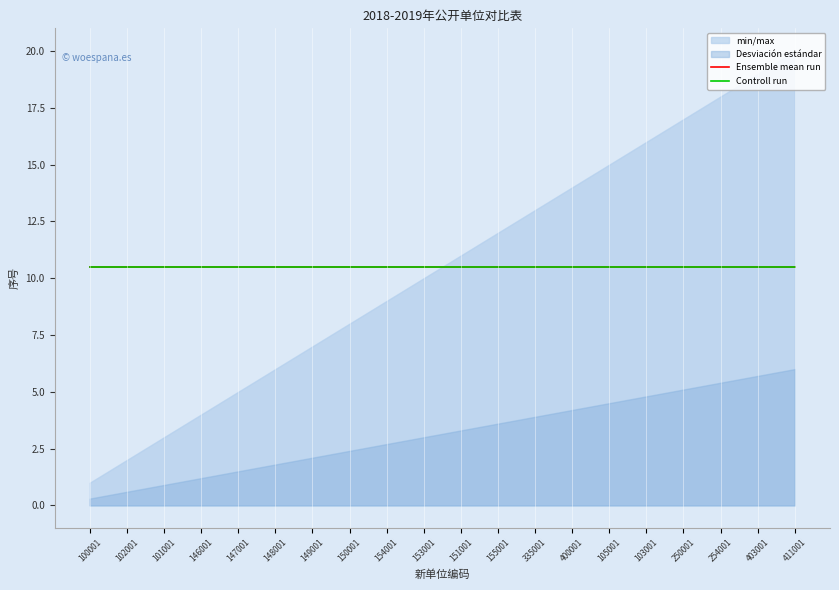

List the labels in order of 序号 value, largest first.

411001, 403001, 254001, 250001, 103001, 105001, 400001, 335001, 155001, 151001, 153001, 154001, 150001, 149001, 148001, 147001, 146001, 101001, 102001, 100001